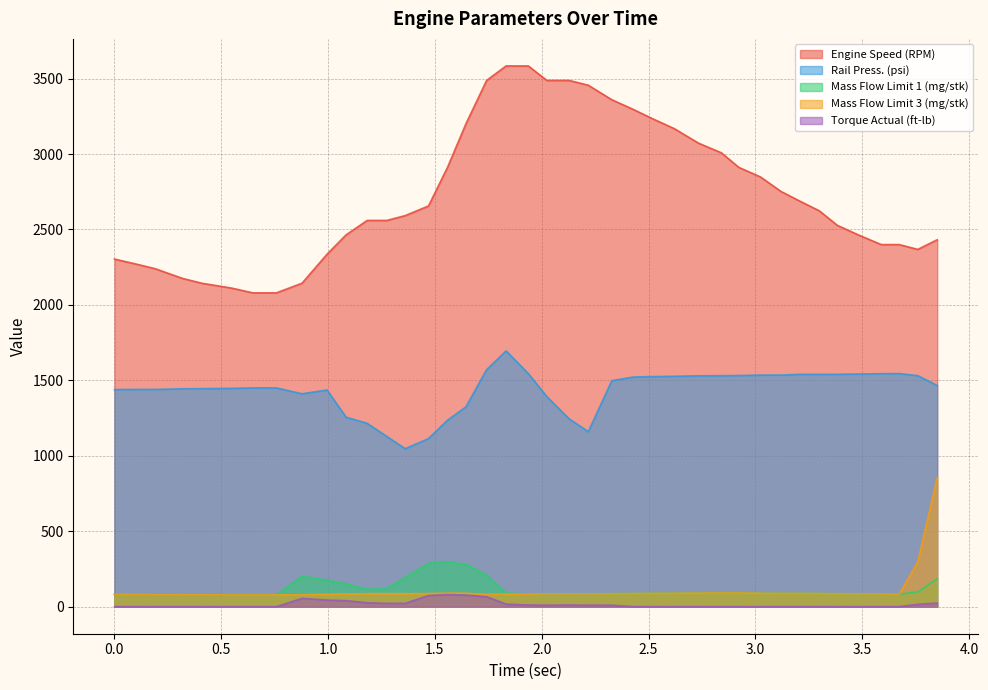

Is it true that Torque Actual (ft-lb) equals 38 at 1.275?

False